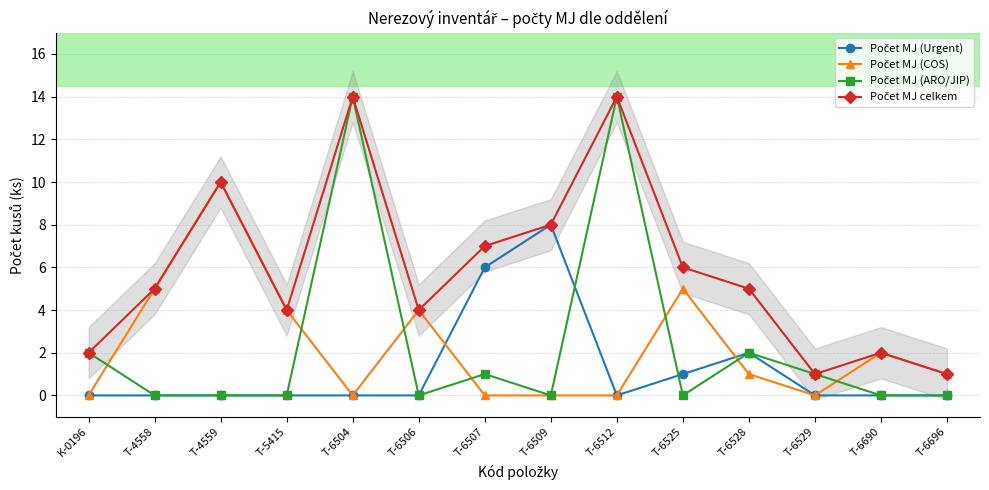

Where is the first local minimum for Počet MJ celkem?

T-5415